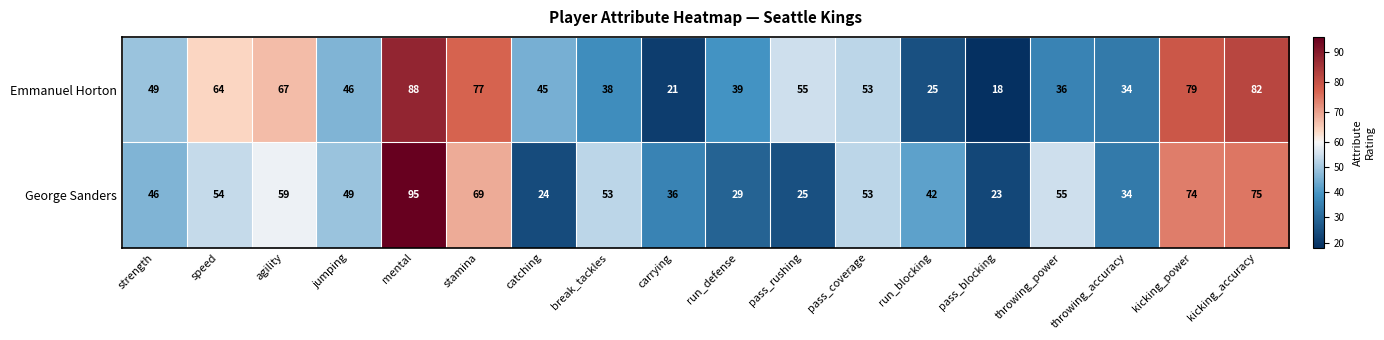

Which series has the largest total across all categories?

Emmanuel Horton